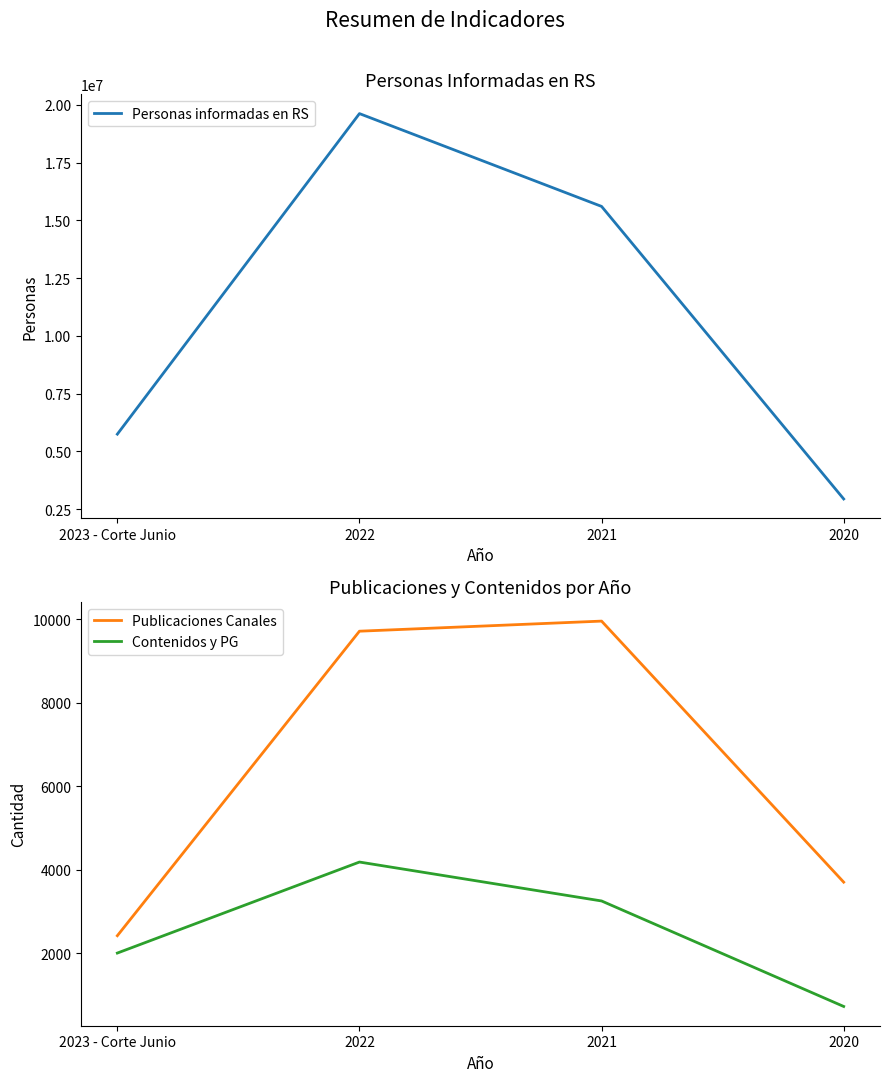

Where is Personas informadas en RS nearest to the value 11282881?

2021